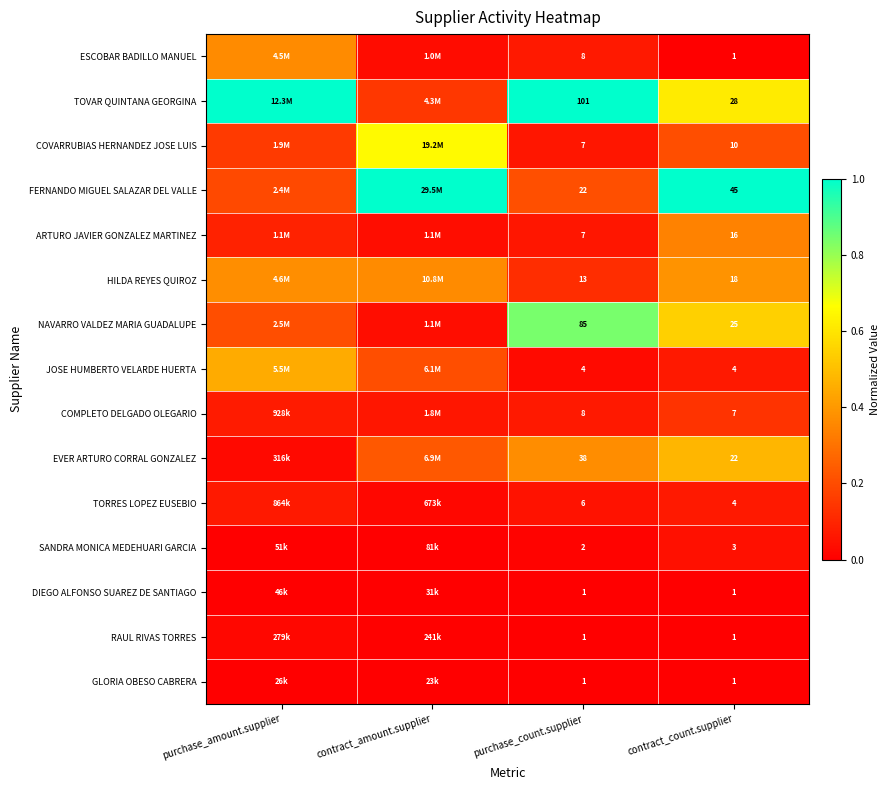

What is the difference between the COVARRUBIAS HERNANDEZ JOSE LUIS values at purchase_count.supplier and contract_amount.supplier?

0.6